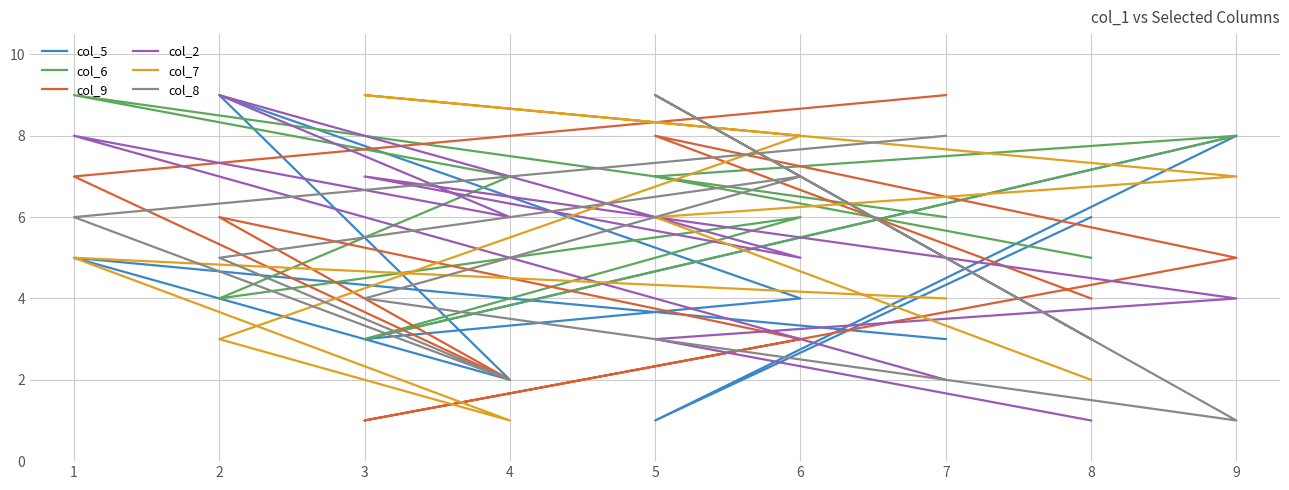

How many data points in col_5 are above 4?

4